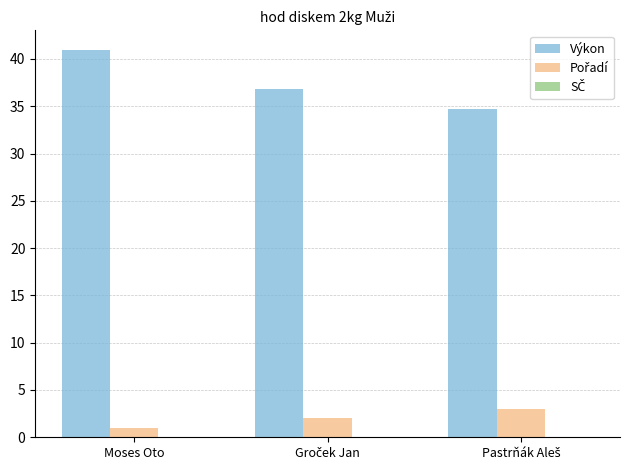

What is the maximum value shown in the chart?

41.0